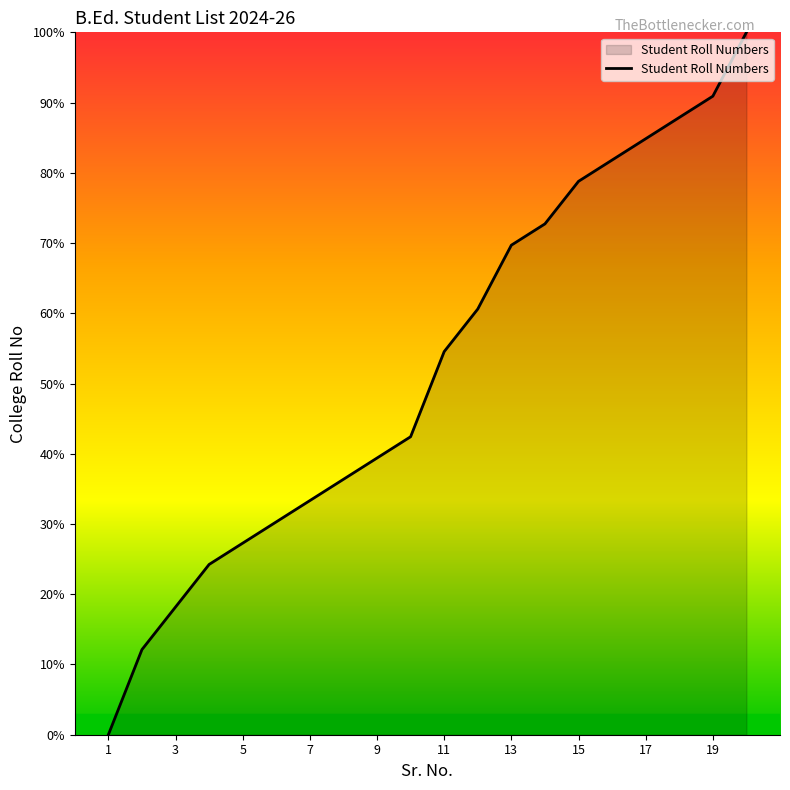

How many lines are shown in the chart?

1